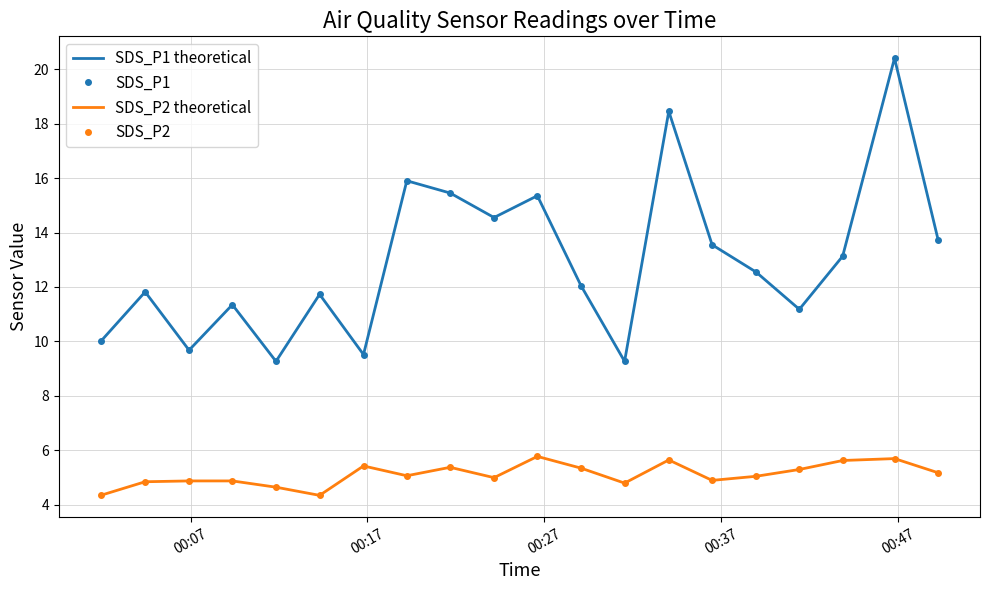

True or false: SDS_P2 and SDS_P1 cross at least once.

False